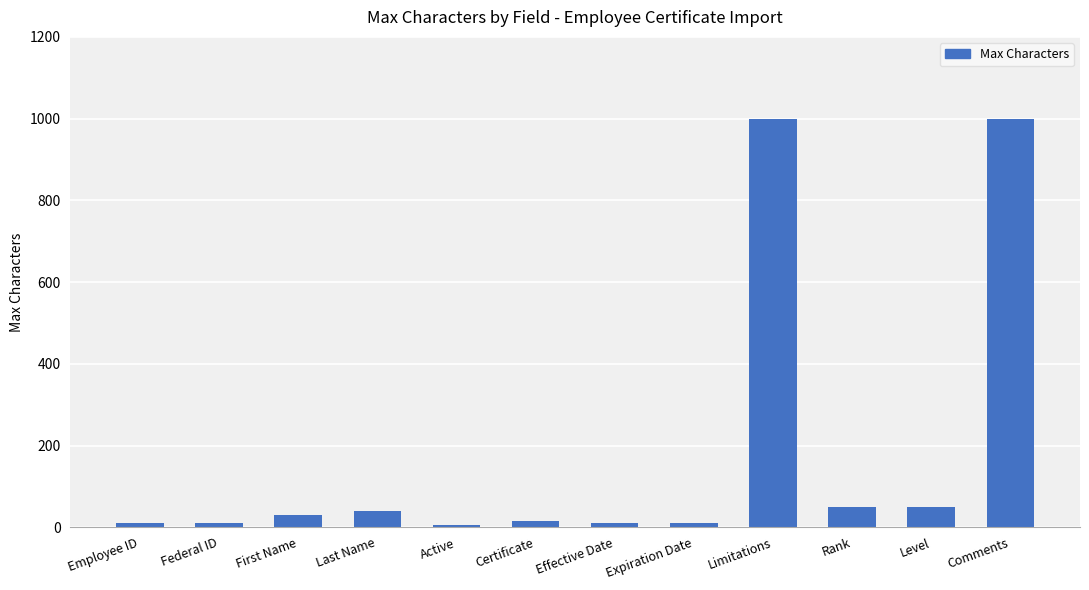

What is the sum of the values at Certificate and Last Name?

55